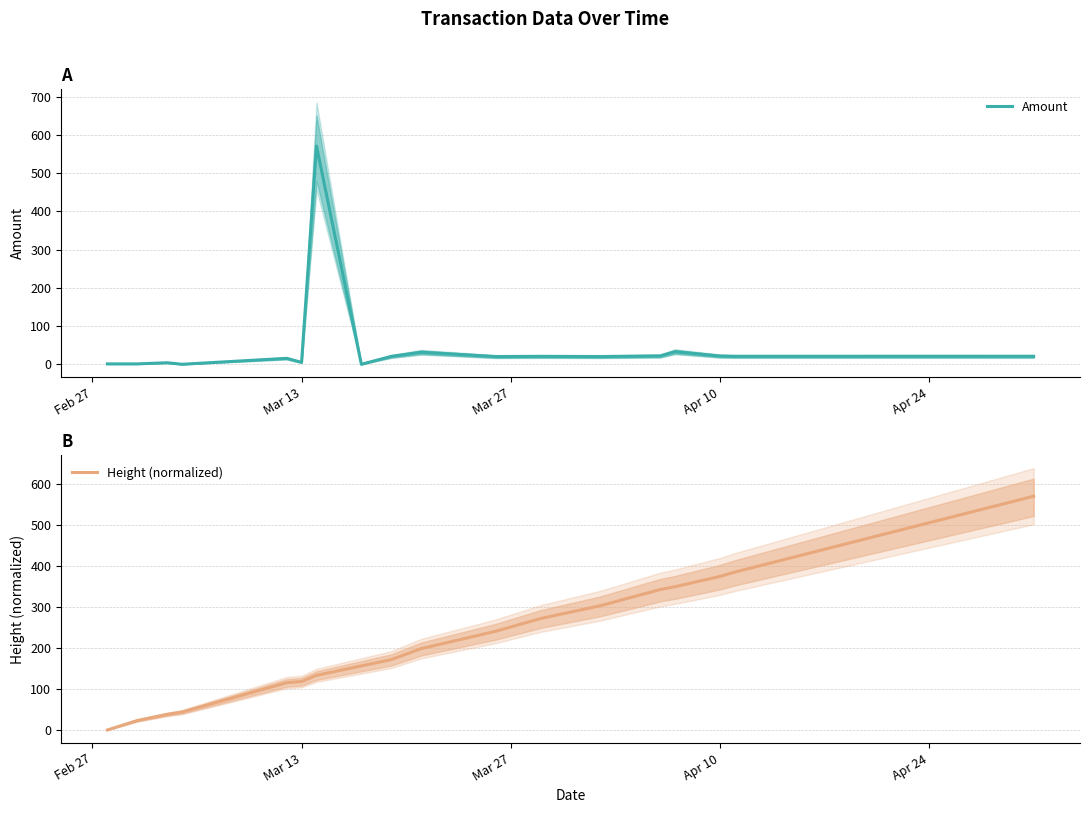

Rank the series at Apr 24 from highest to lowest value.

Height (normalized), Amount